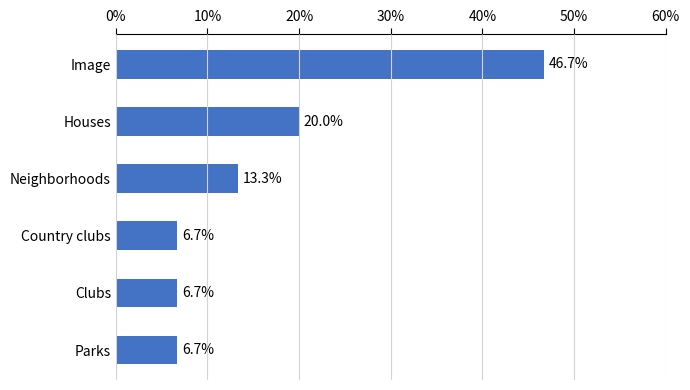

Reading bottom to top, what are all the values shown in this chart?

Parks=6.7	Clubs=6.7	Country clubs=6.7	Neighborhoods=13.3	Houses=20.0	Image=46.7